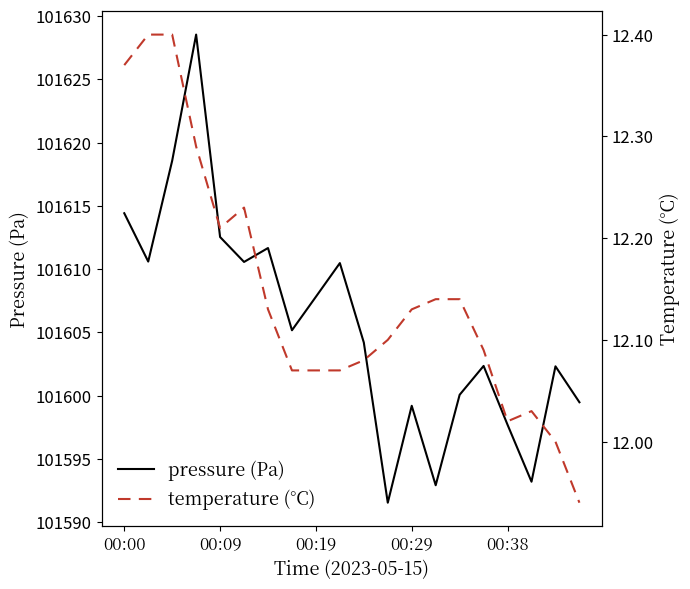

What are all the series names shown in the legend?

pressure, temperature